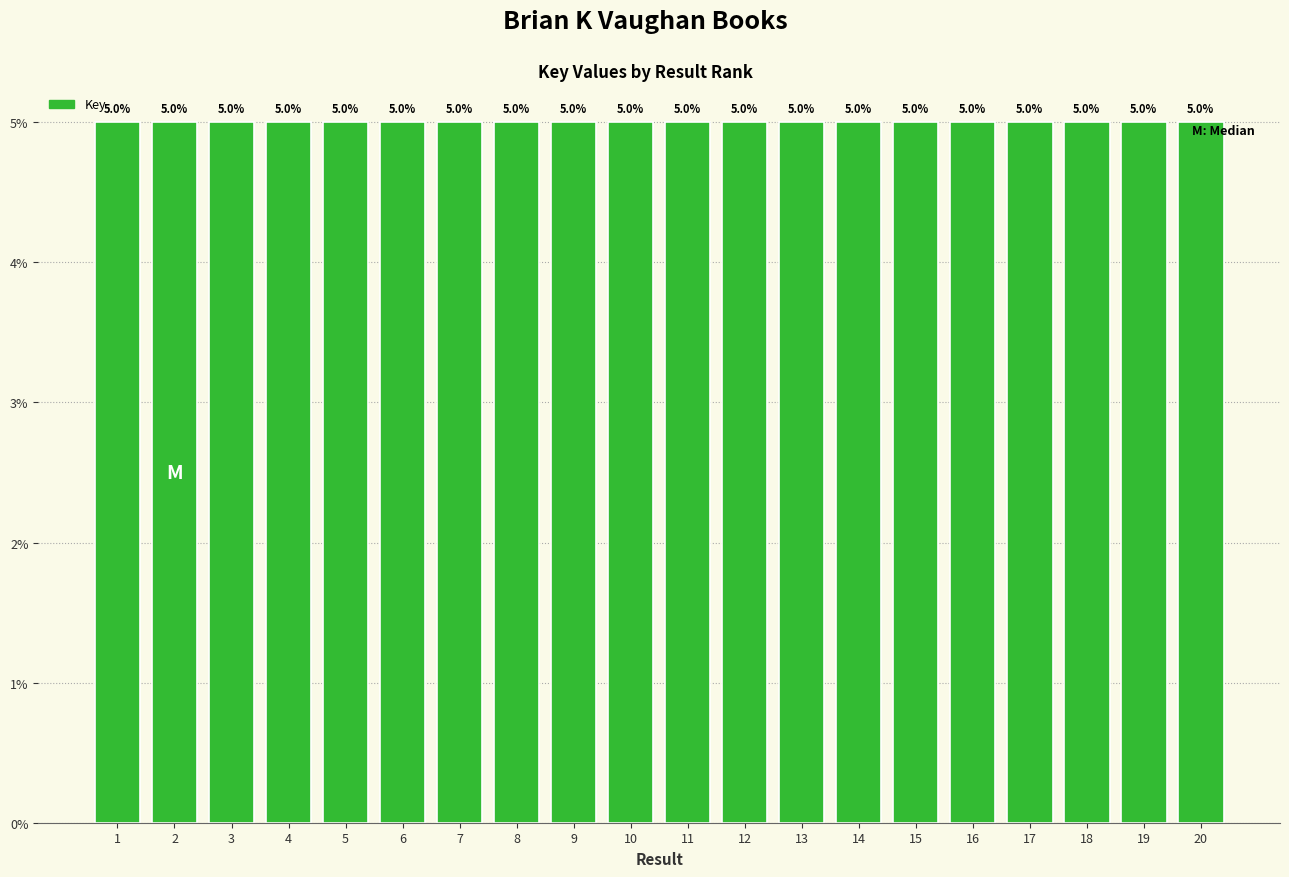

What is the greatest value displayed?

5.0